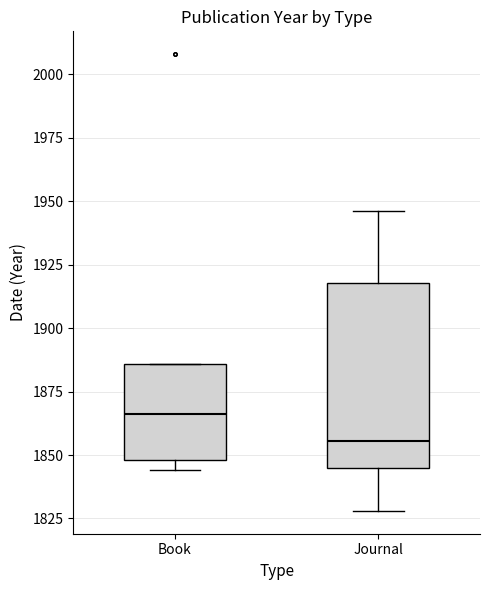

Comparing the boxes themselves (not the whiskers), which one is the tallest?

Journal